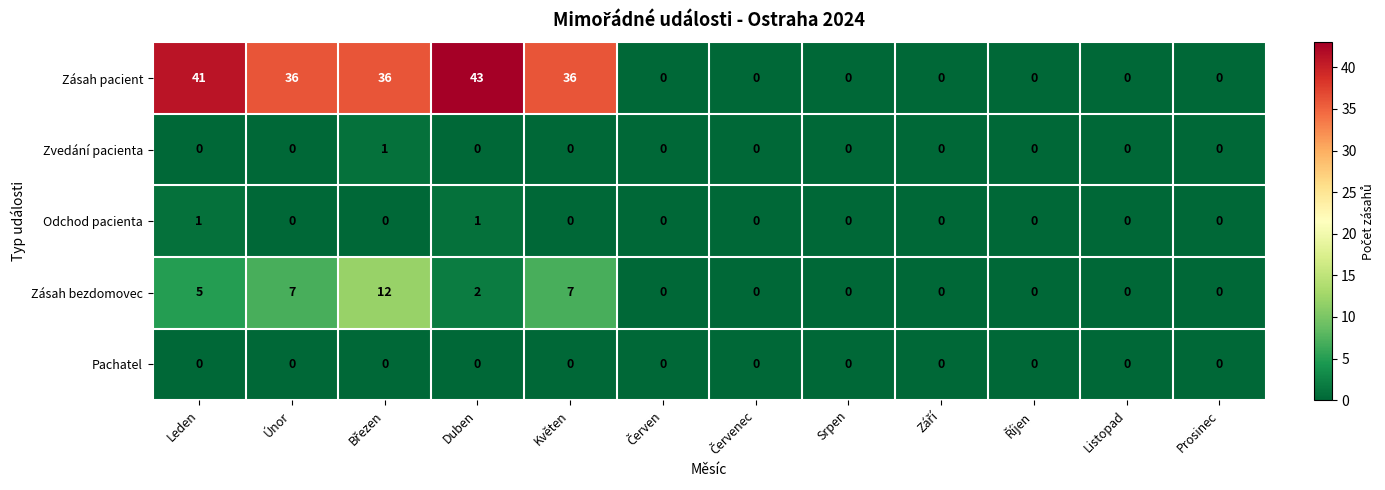

What is the maximum value for Zásah bezdomovec?

12